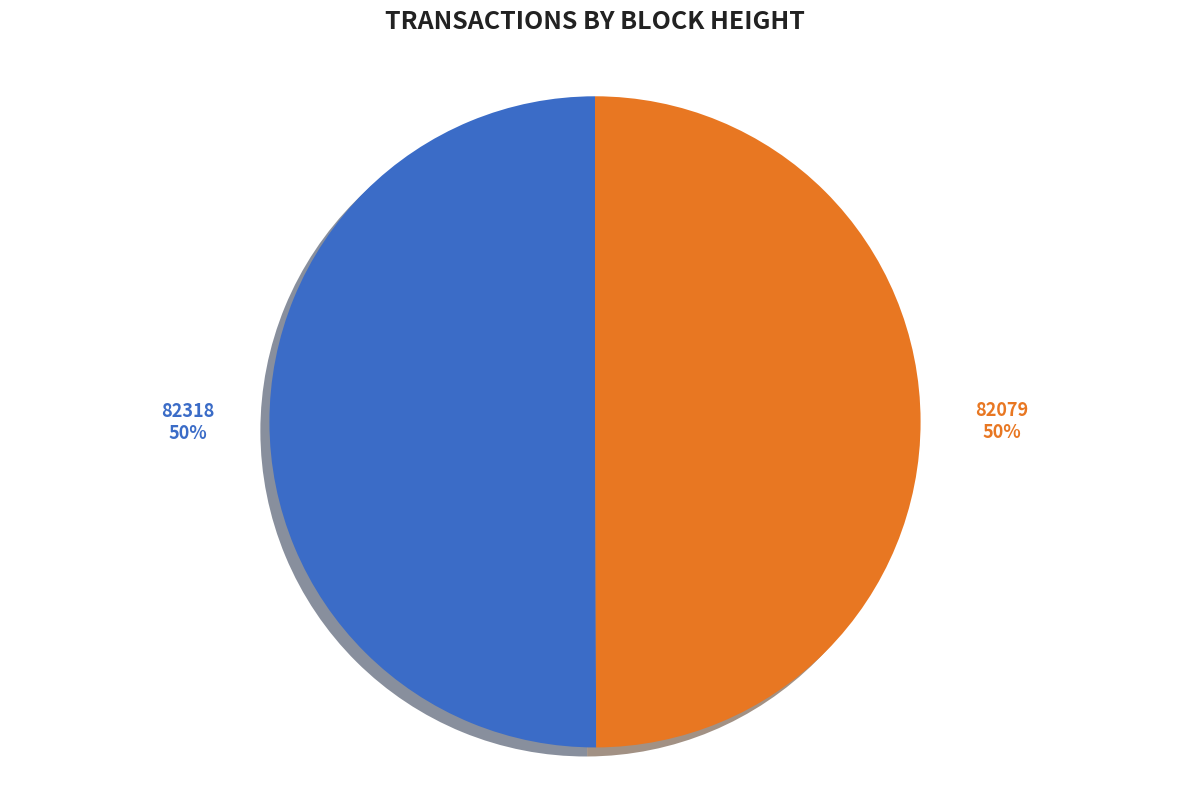

To the nearest percent, what is the average slice percentage?

50%